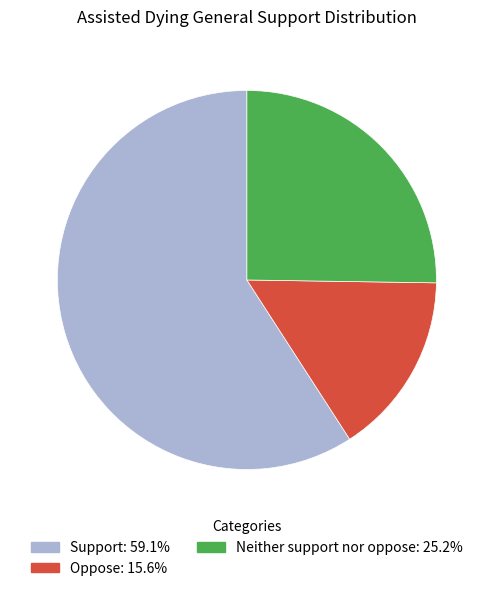

Rank the categories by value from lowest to highest.

Oppose, Neither support nor oppose, Support